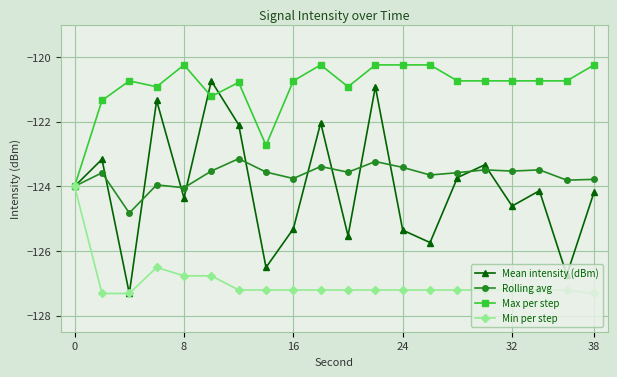

What is the lowest value of the Max per step series?

-124.0